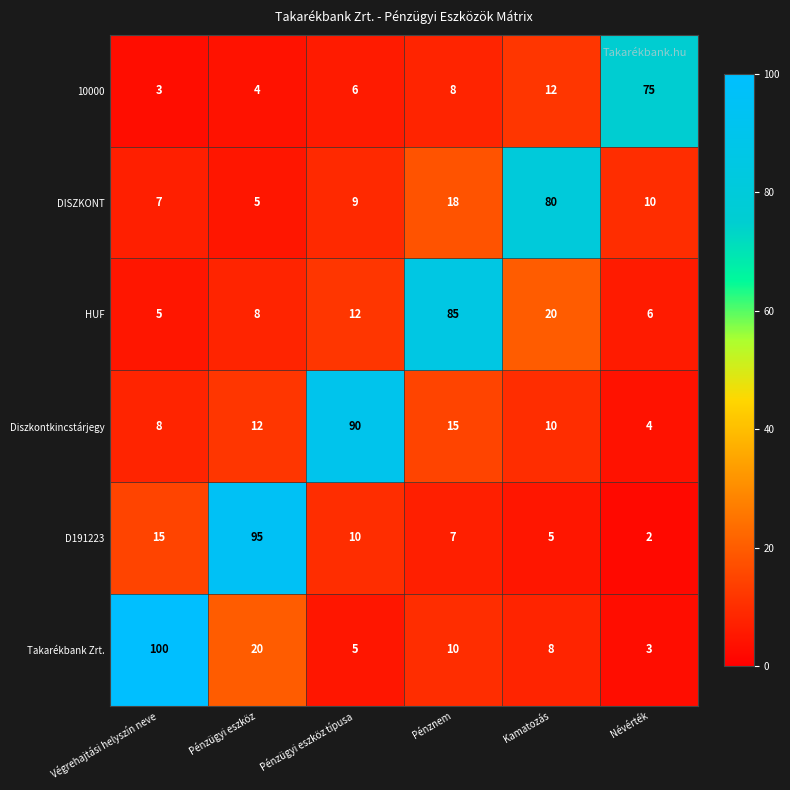

What is the sum of all 10000 values?

108